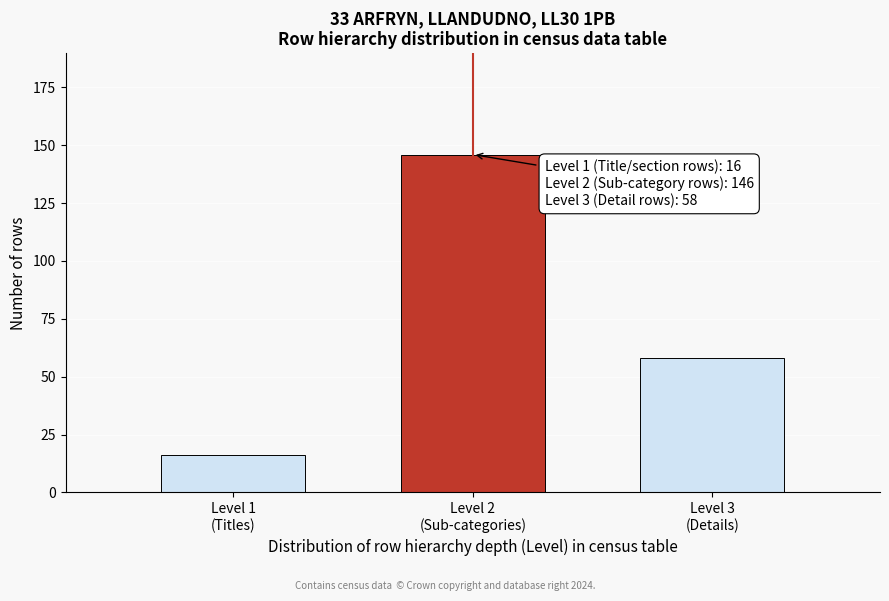

Reading right to left, extract all data points from this chart.

58	146	16